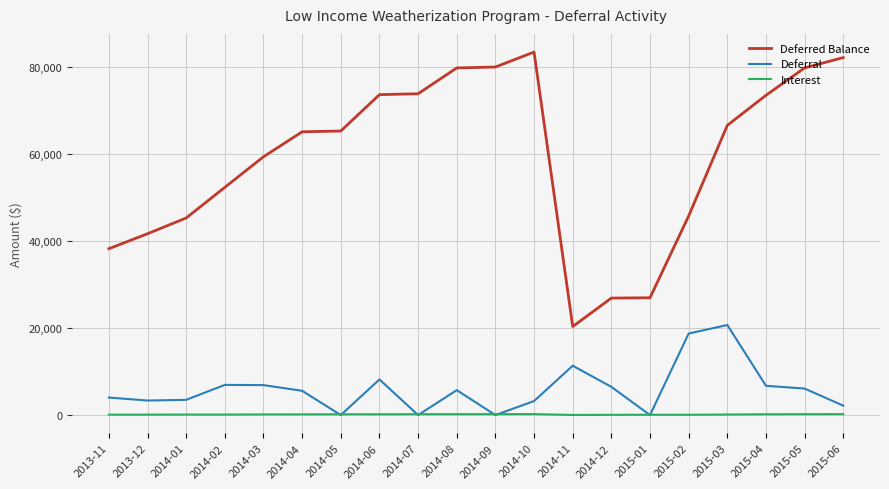

What is the difference between the second highest and second lowest values in the Deferred Balance series?

55298.6